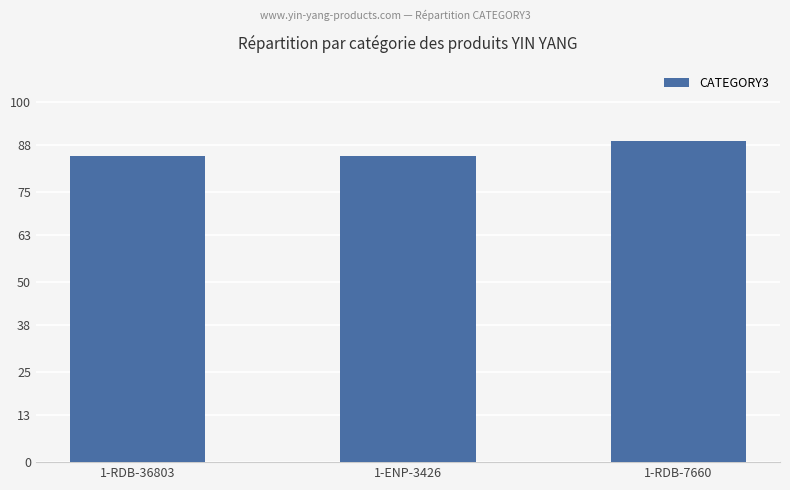

Does the chart contain stacked bars?

No